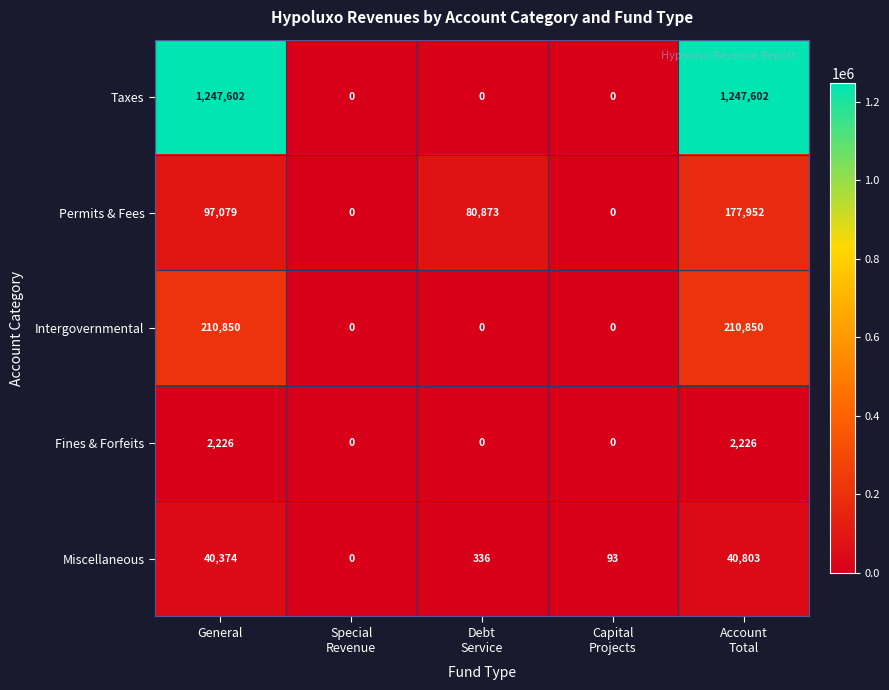

The value of Fines & Forfeits at General is 654. True or false?

False